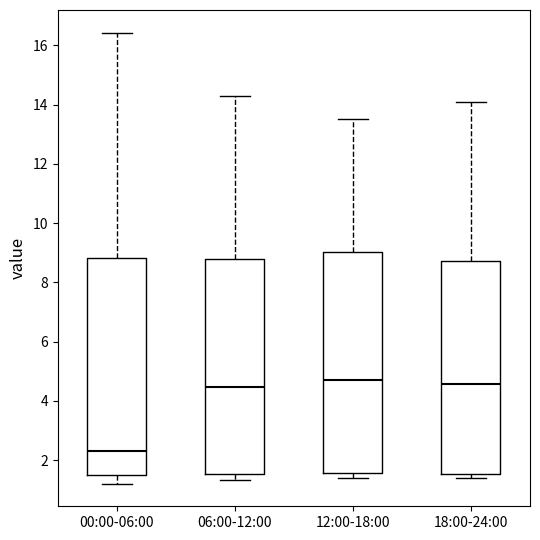

Which box's median line is the lowest?

00:00-06:00